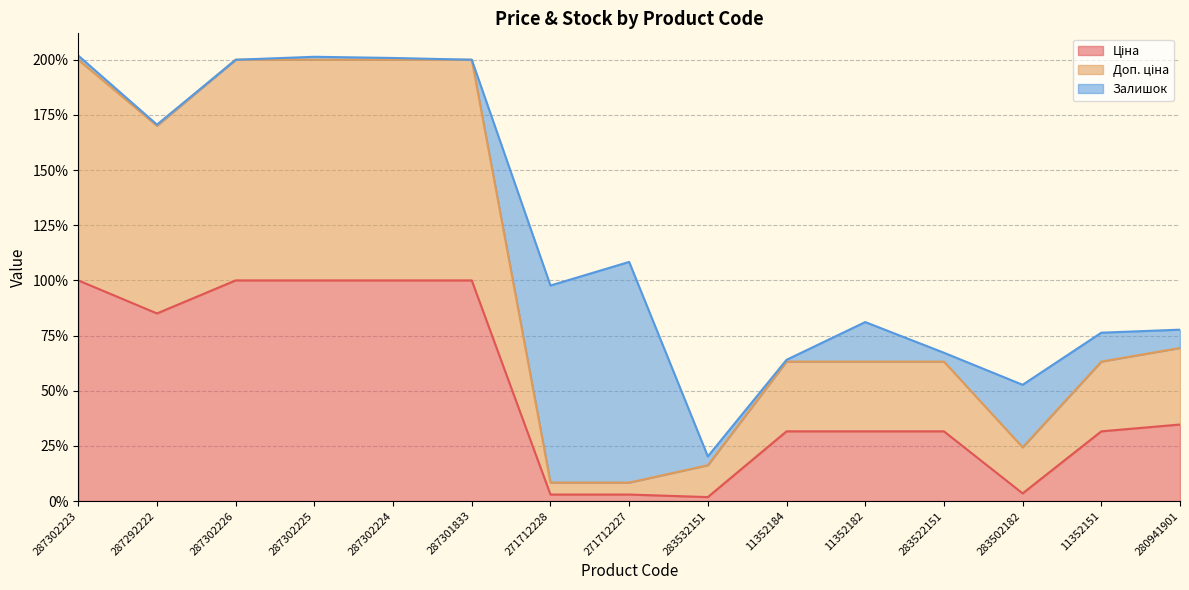

What is the spread (max minus min) of values at 283522151?

31.6